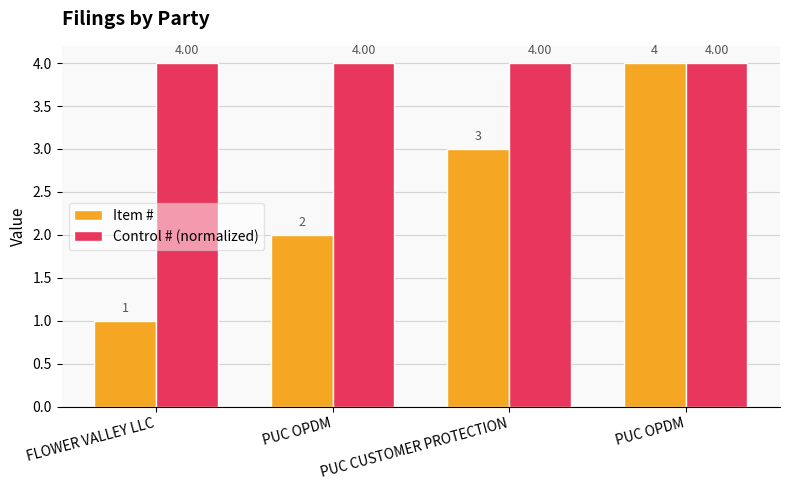

What is the sum of the Item # values at PUC CUSTOMER PROTECTION and PUC OPDM?

5